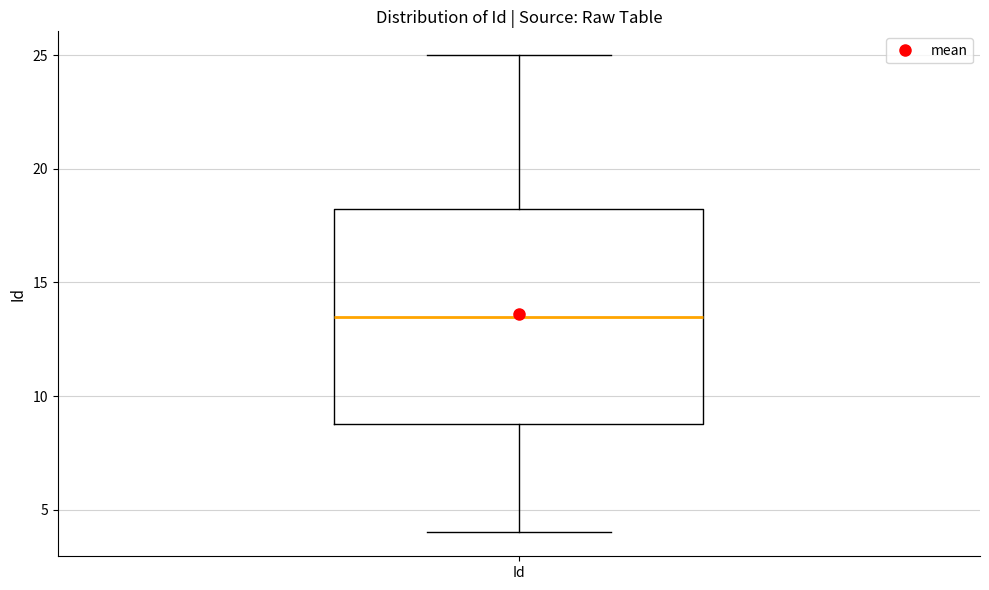

Read this box plot against the y-axis: the position of the median line, the range covered by the box, and the ends of both whiskers. The values are not printed on the chart, so give them approximately, as read against the axis.

median 13.5, box 9.0 to 18.5, whiskers 4.0 to 25.0